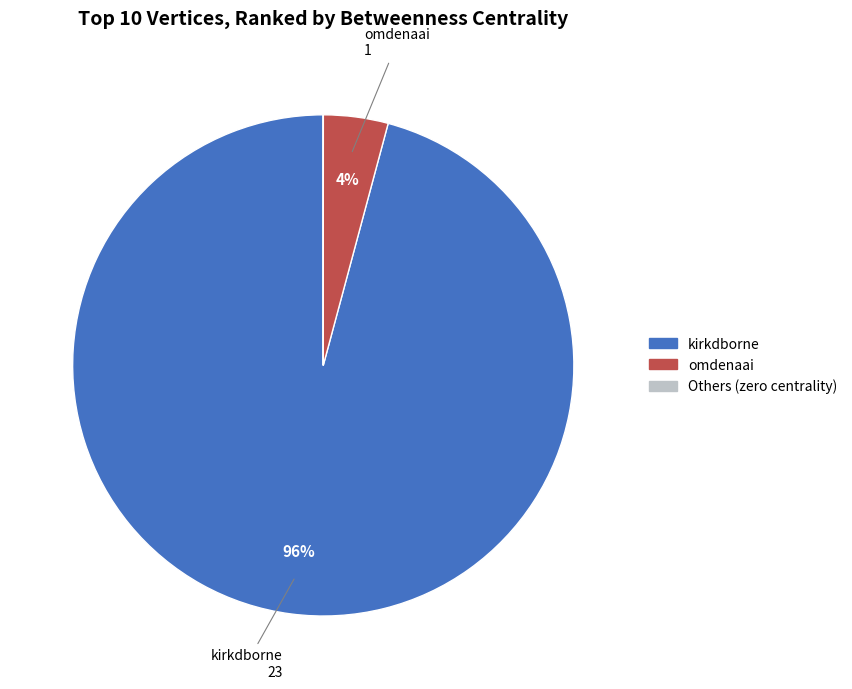

To the nearest percent, what is the difference between the largest and smallest slice percentages?

96%